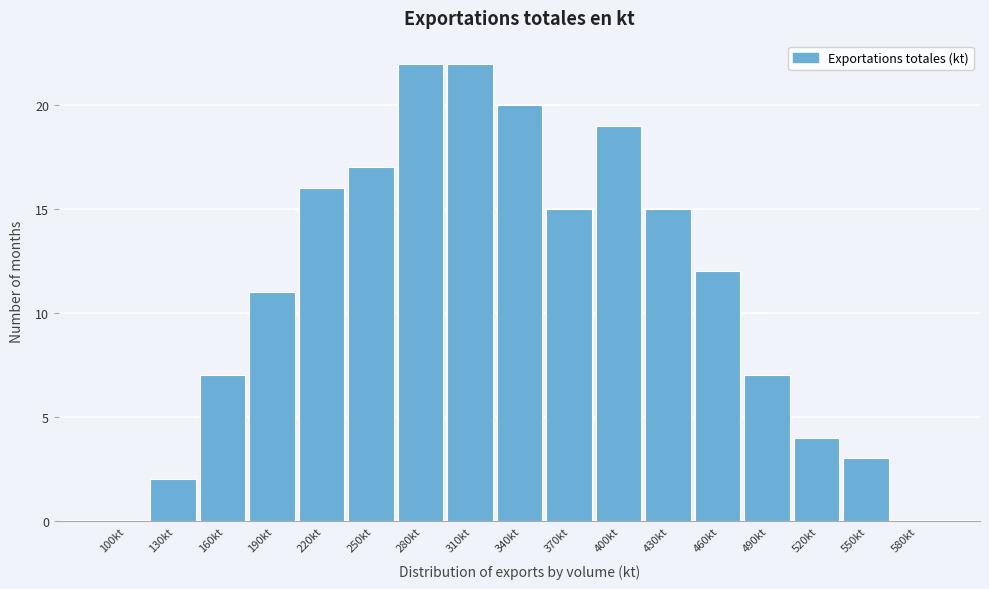

Reading left to right, transcribe all the data shown in this chart.

100kt=0	130kt=2	160kt=7	190kt=11	220kt=16	250kt=17	280kt=22	310kt=22	340kt=20	370kt=15	400kt=19	430kt=15	460kt=12	490kt=7	520kt=4	550kt=3	580kt=0